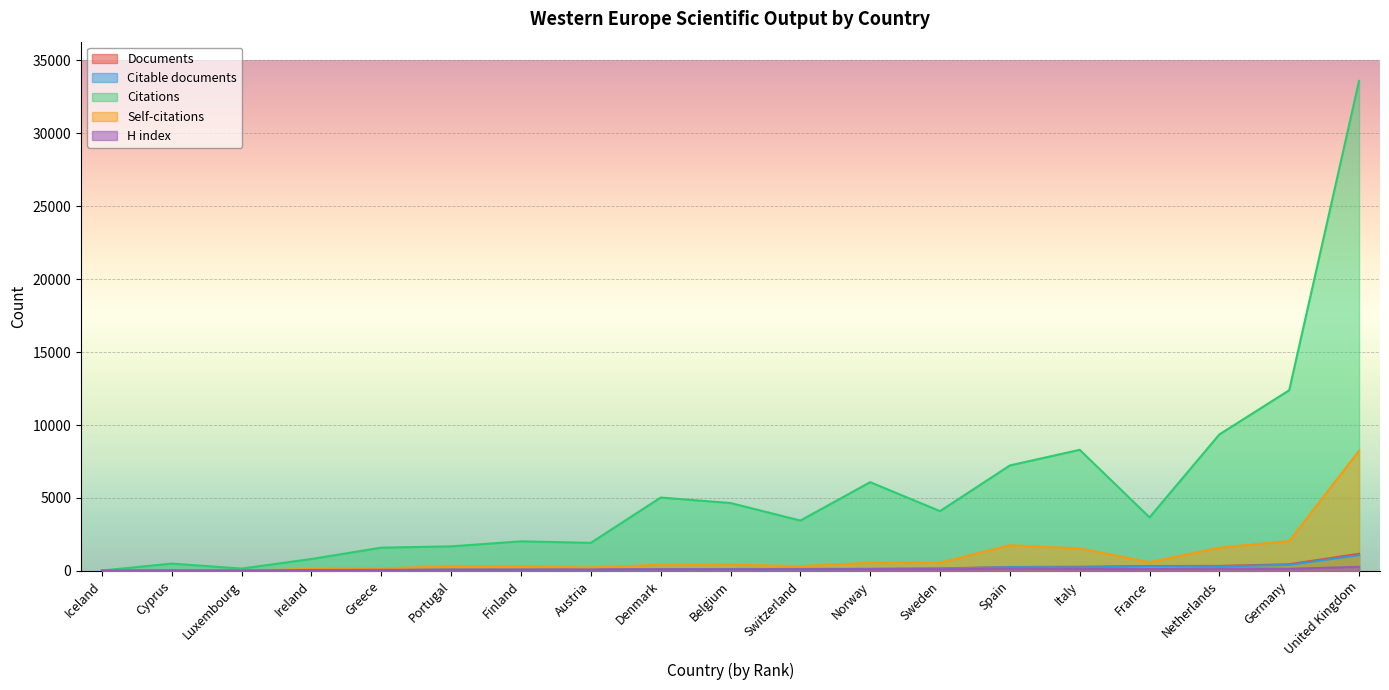

What is the sum of the Citable documents values at Austria and Sweden?

222